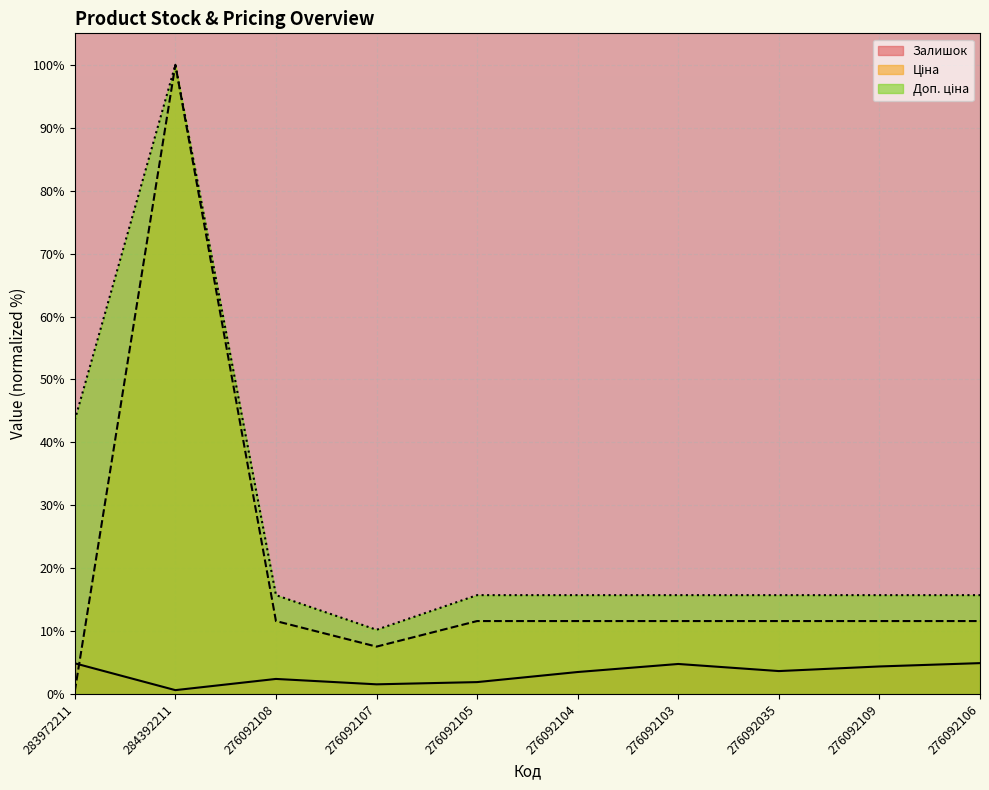

Is it true that Ціна equals 11.6 at 276092105?

True